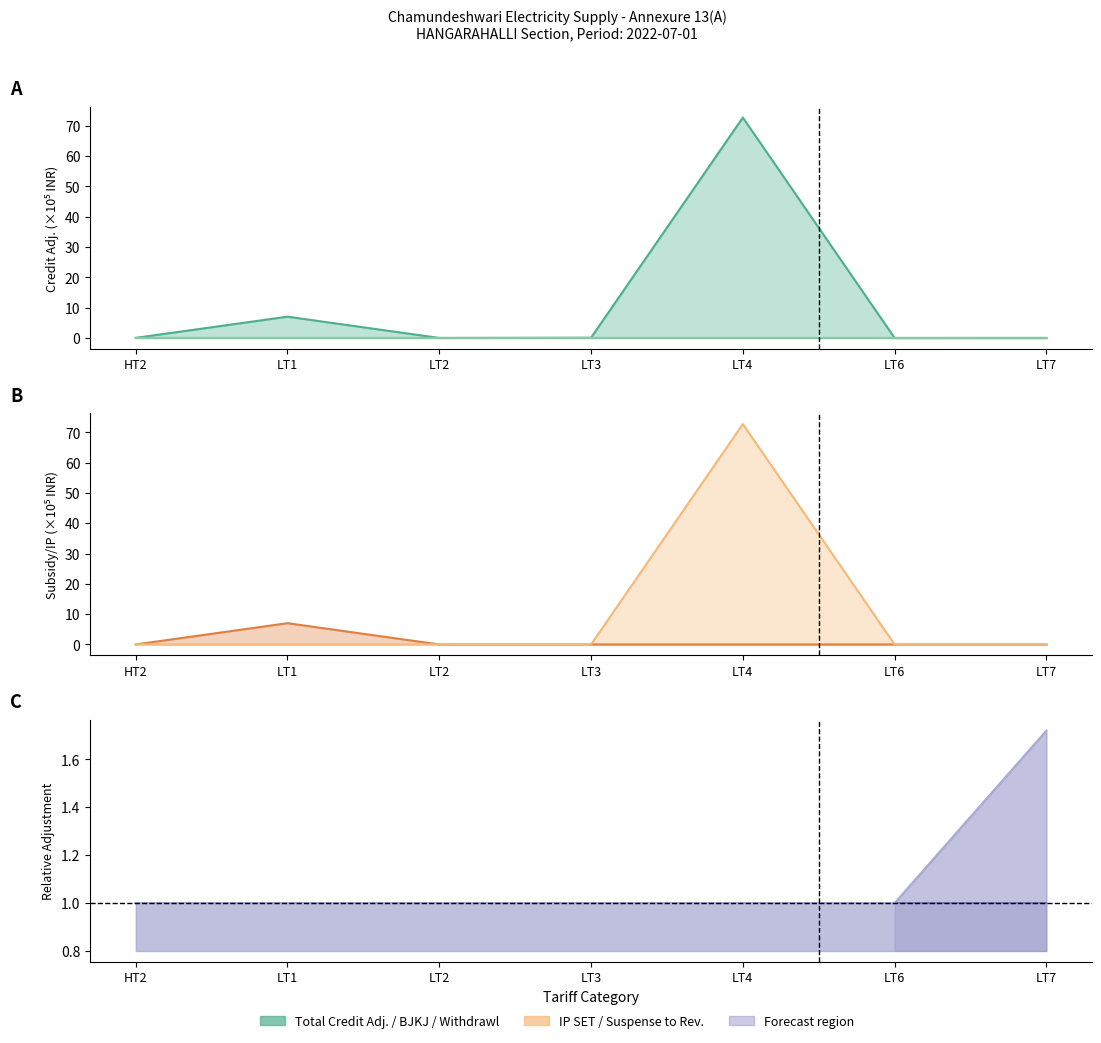

Which category has the lowest value in the SUSPENSE TO REVENUE series?

HT2